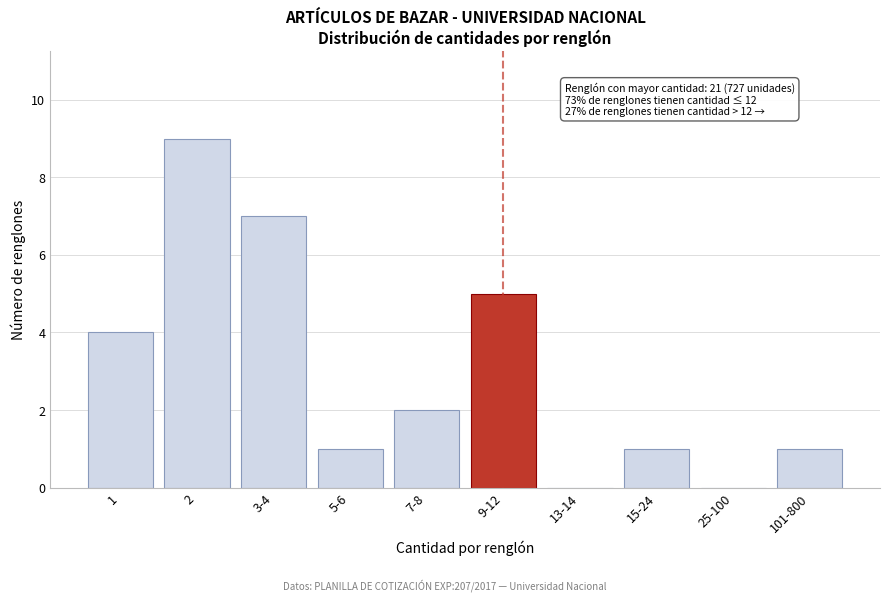

Reading left to right, extract all data points from this chart.

1=4	2=9	3-4=7	5-6=1	7-8=2	9-12=5	13-14=0	15-24=1	25-100=0	101-800=1